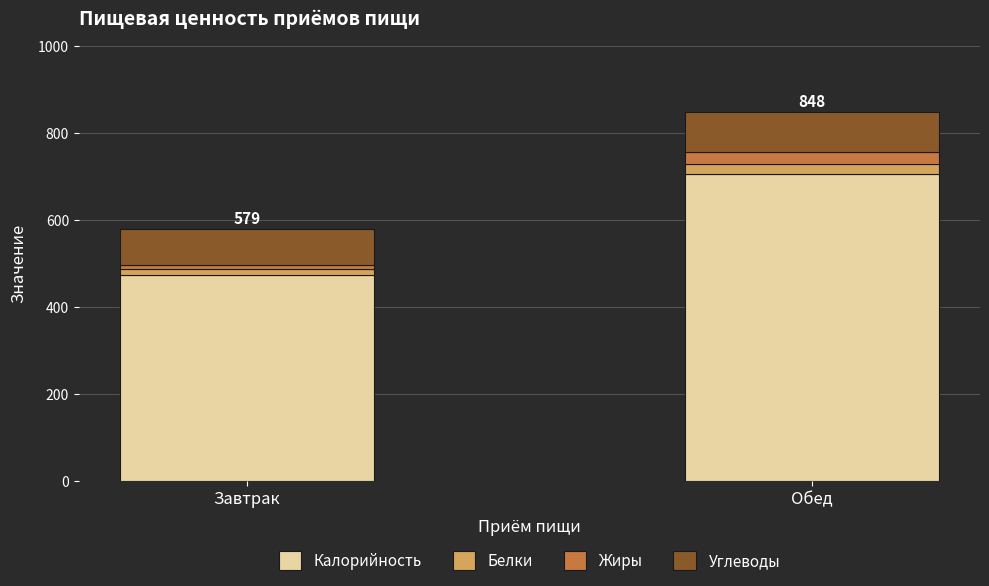

How many series are shown in this chart?

4